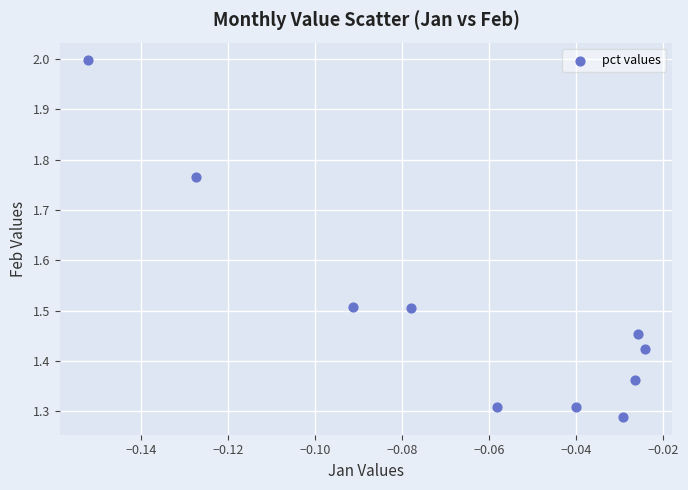

What is the range of Y values (max minus min)?

0.7